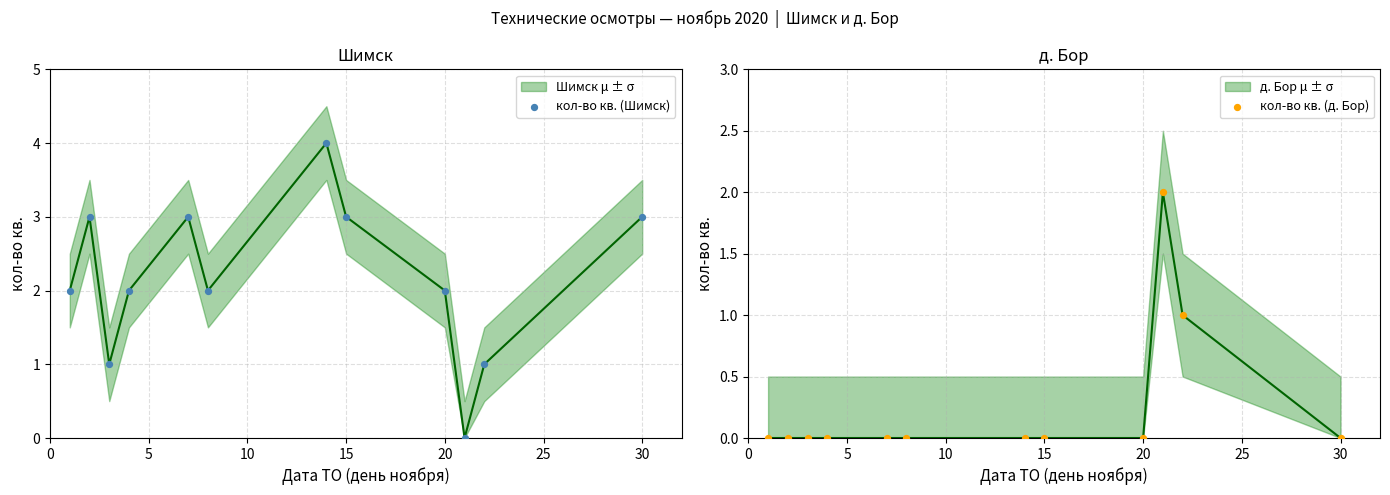

Which series has the largest total across all categories?

кол-во кв. (Шимск)